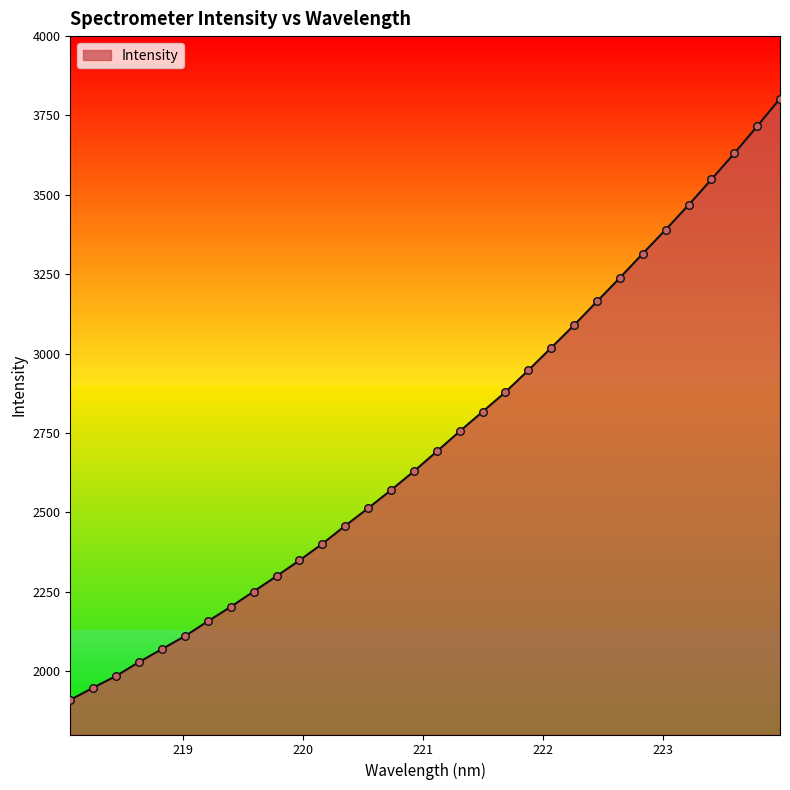

What is the difference between the maximum and minimum values?

1894.0